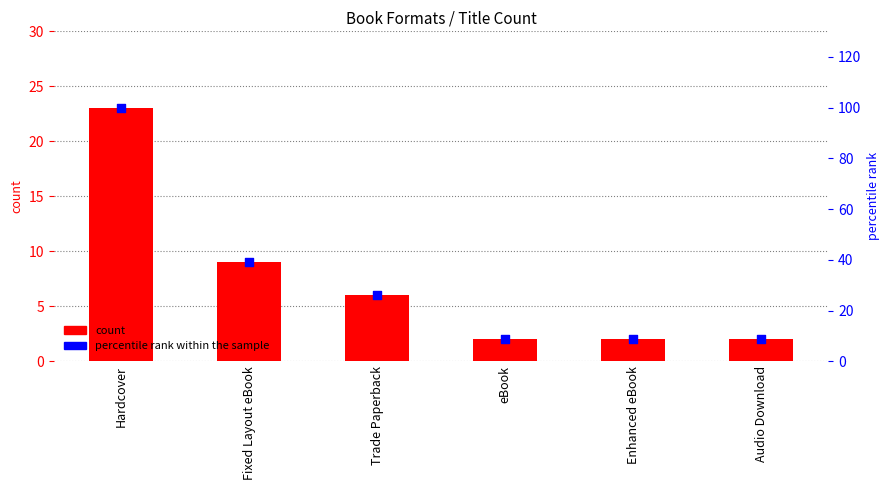

At which category is the sum across all series the highest?

Hardcover